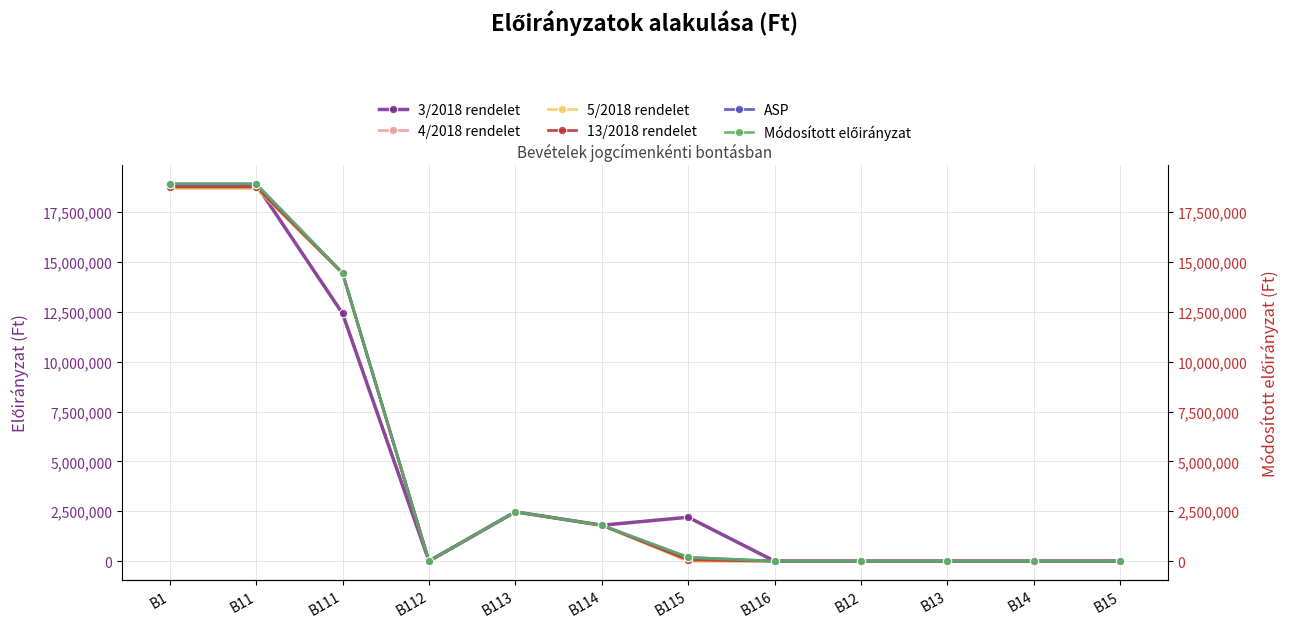

Which category has the highest value in the 13/2018 rendelet series?

B1